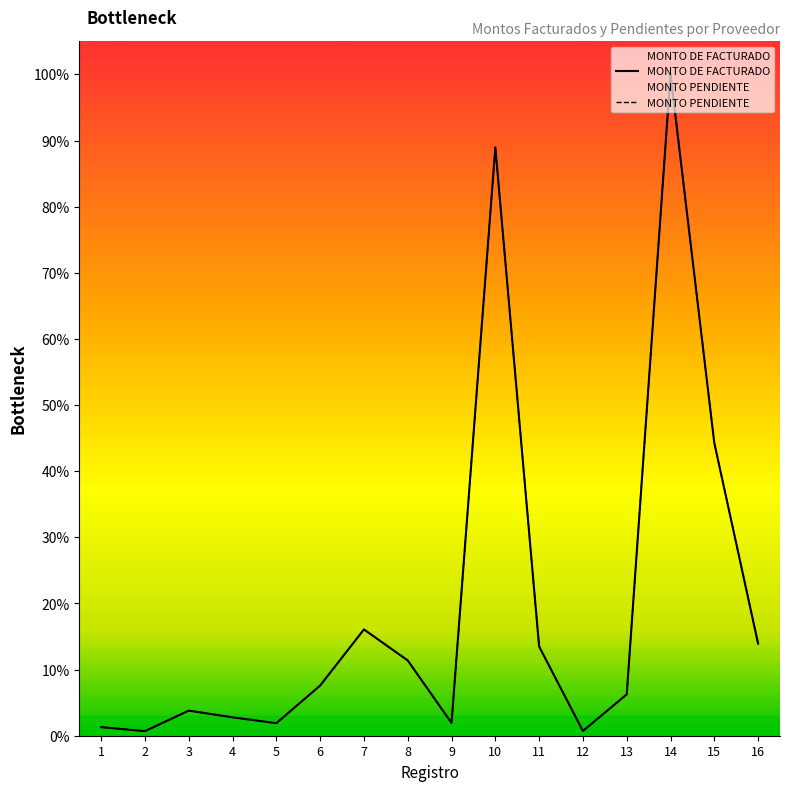

At which category is the sum across all series the highest?

14